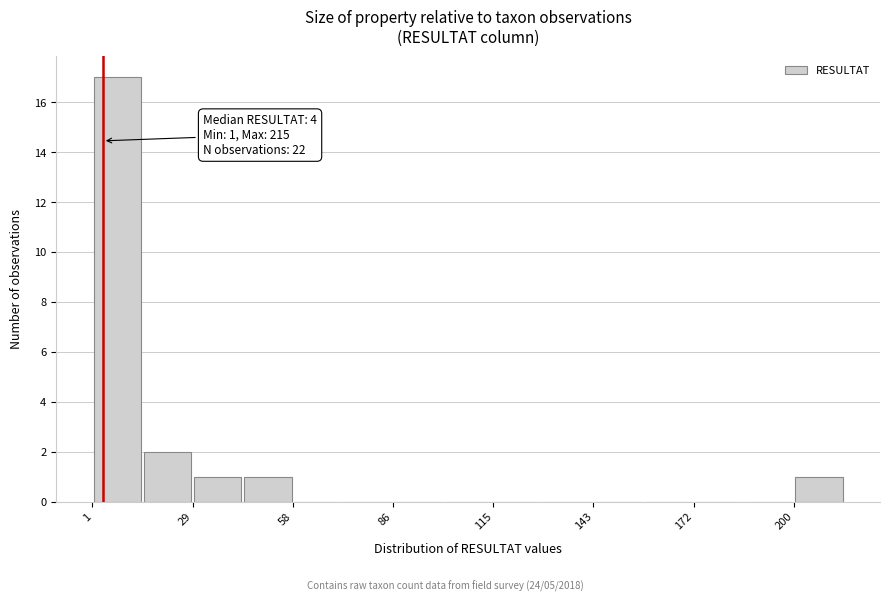

Around what value on the x-axis is the tallest bar? Give the approximate position of its centre, as read against the axis.

10